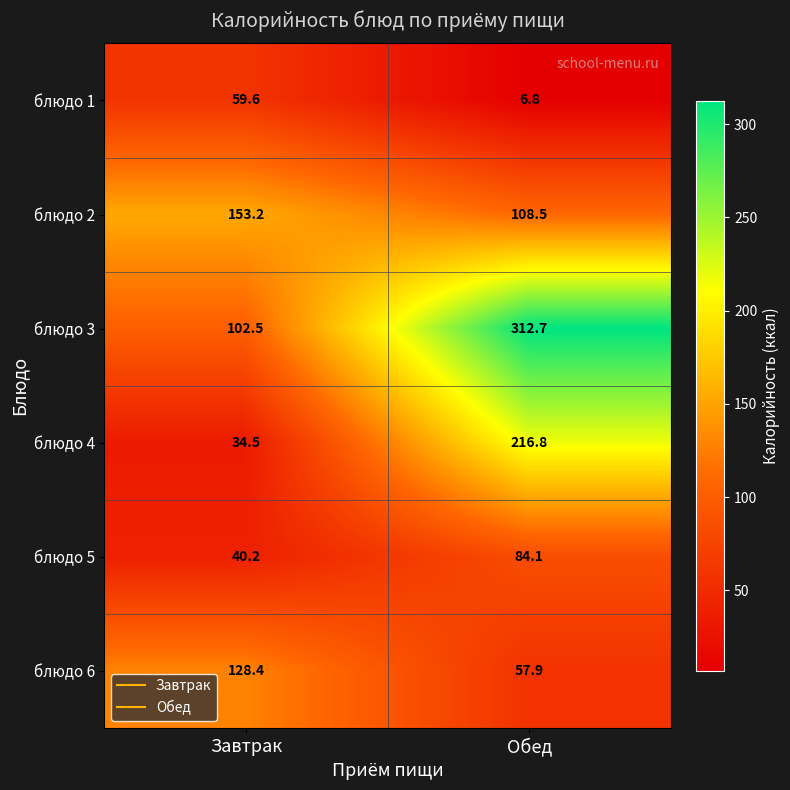

Read the блюдо 6 value at Завтрак.

128.4